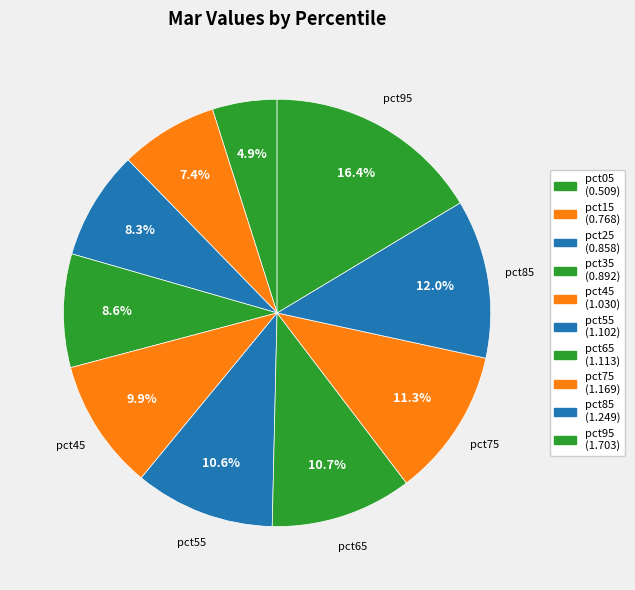

Count the number of slices in the pie.

10